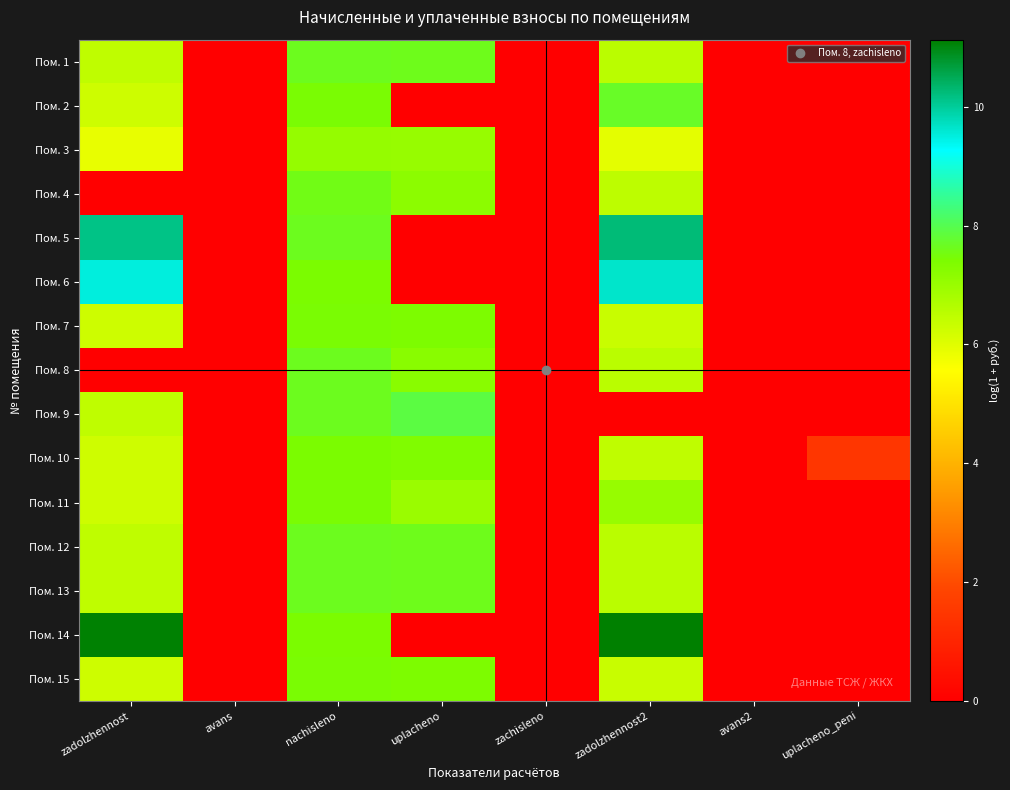

What is the maximum value shown in the chart?

11.1